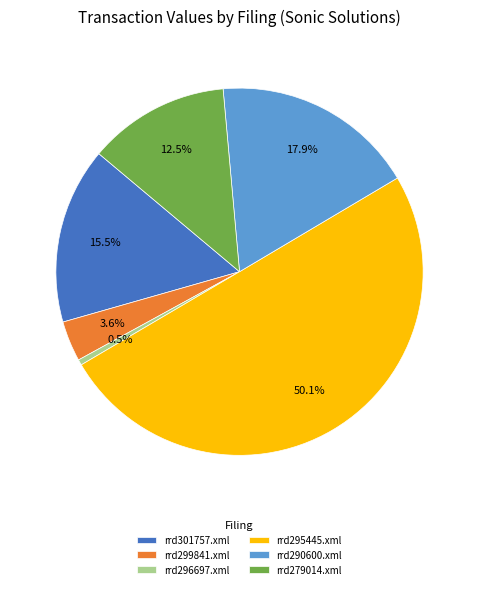

What percentage is the rrd295445.xml slice, to the nearest percent?

50%